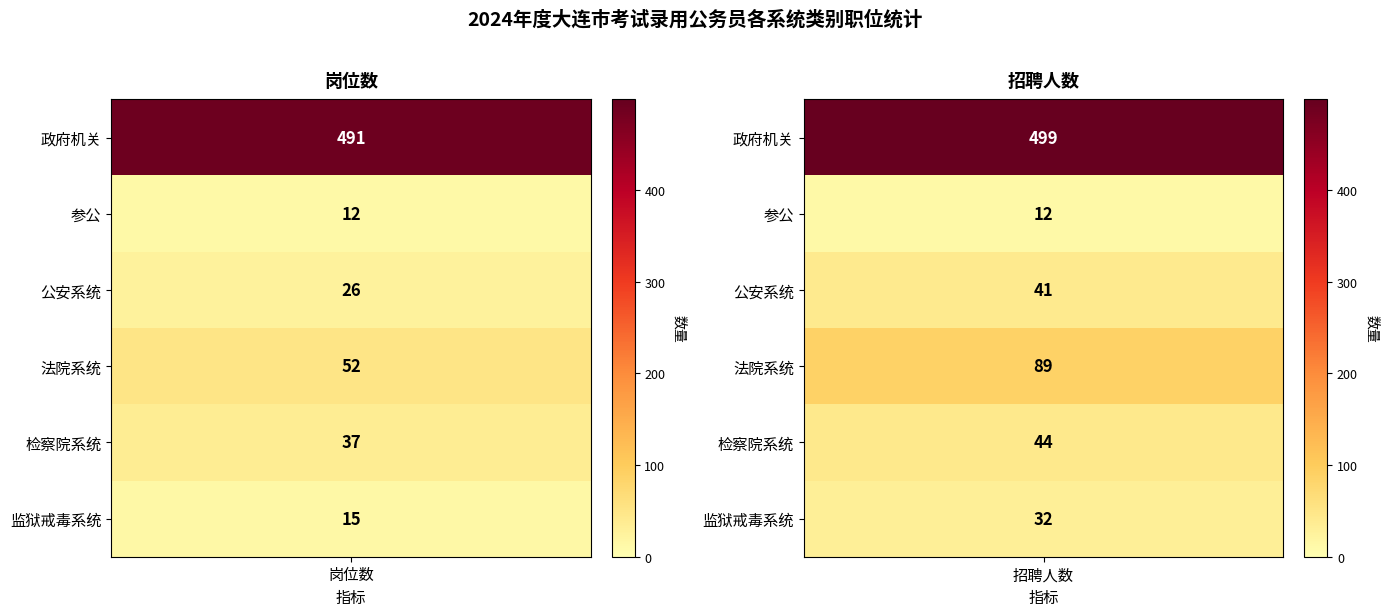

The value of 监狱戒毒系统 at 招聘人数 is 32. True or false?

True